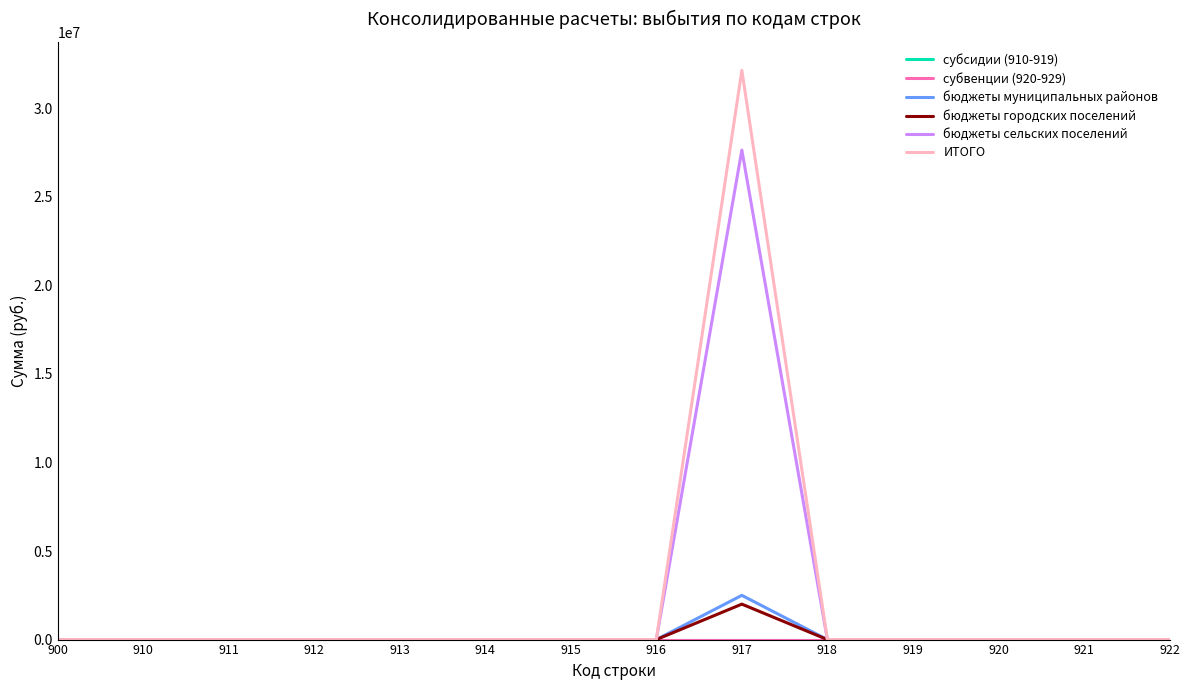

Which label corresponds to the largest value in the chart?

917